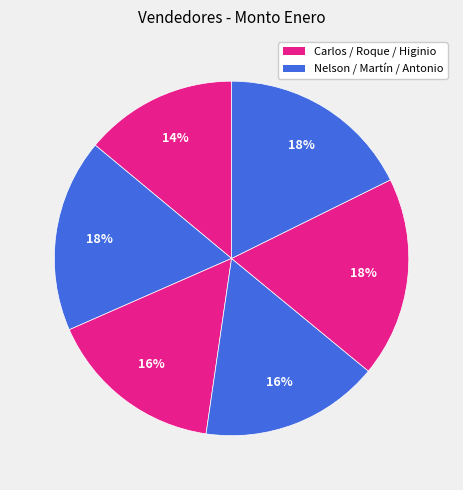

How many segments does this pie chart have?

6